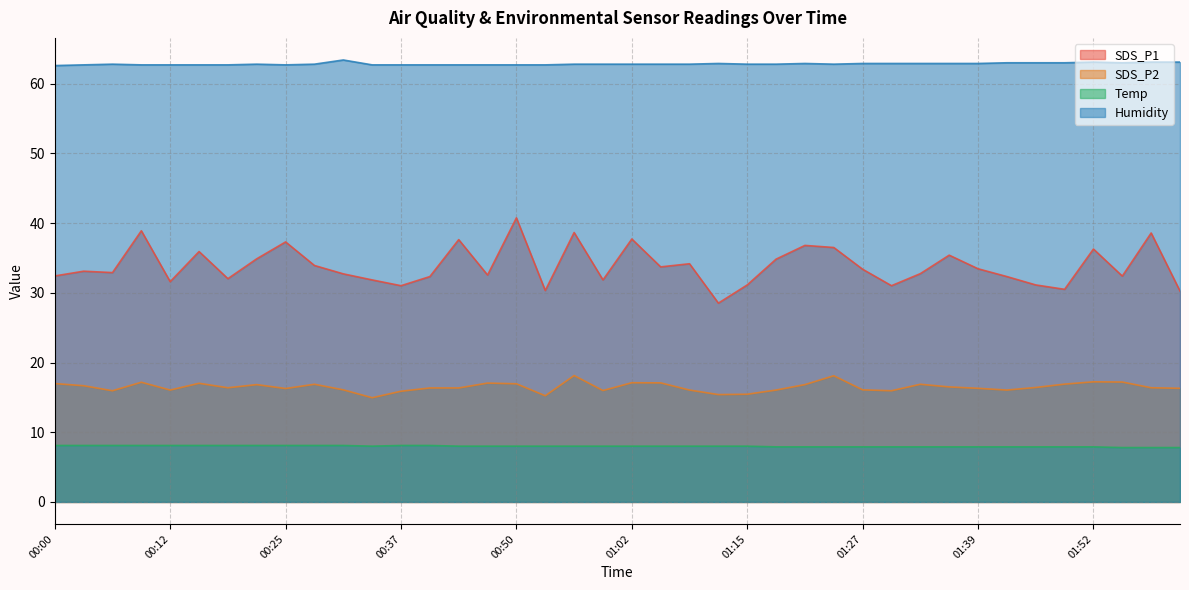

What is the label of the 37th point from the right?

00:09